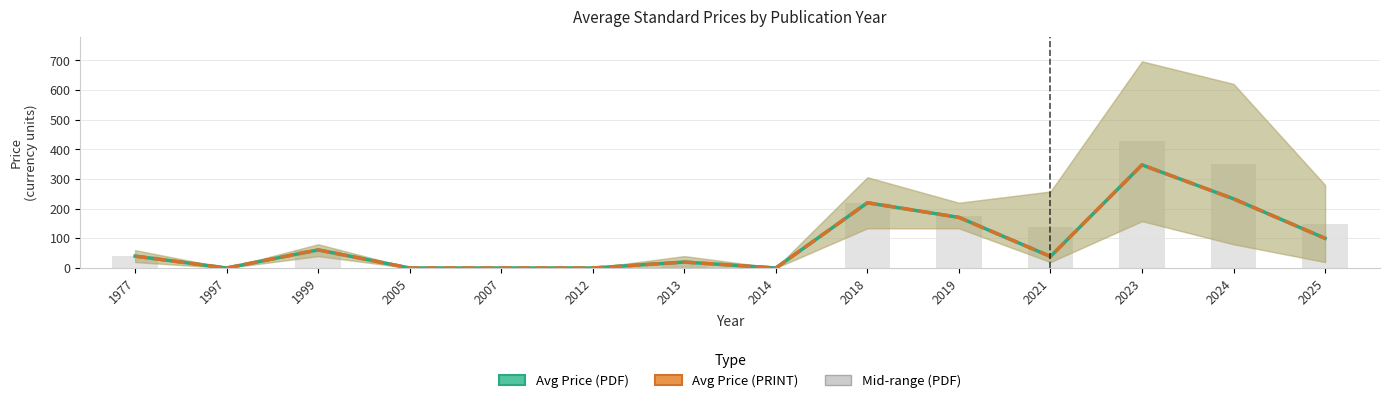

Reading left to right, what are all the values shown in this chart?

Avg Price (PDF): 1977=40.0	1997=0.0	1999=61.0	2005=0.0	2007=0.0	2012=0.0	2013=20.0	2014=0.0	2018=220.0	2019=170.7	2021=38.8	2023=347.8	2024=233.3	2025=100.0
Avg Price (PRINT): 1977=40.0	1997=0.0	1999=61.0	2005=0.0	2007=0.0	2012=0.0	2013=20.0	2014=0.0	2018=220.0	2019=170.7	2021=38.8	2023=347.8	2024=233.3	2025=100.0
Mid-range (PDF): 1977=40.0	1997=0.0	1999=60.0	2005=0.0	2007=0.0	2012=0.0	2013=20.0	2014=0.0	2018=220.0	2019=177.0	2021=139.0	2023=427.5	2024=350.5	2025=150.0